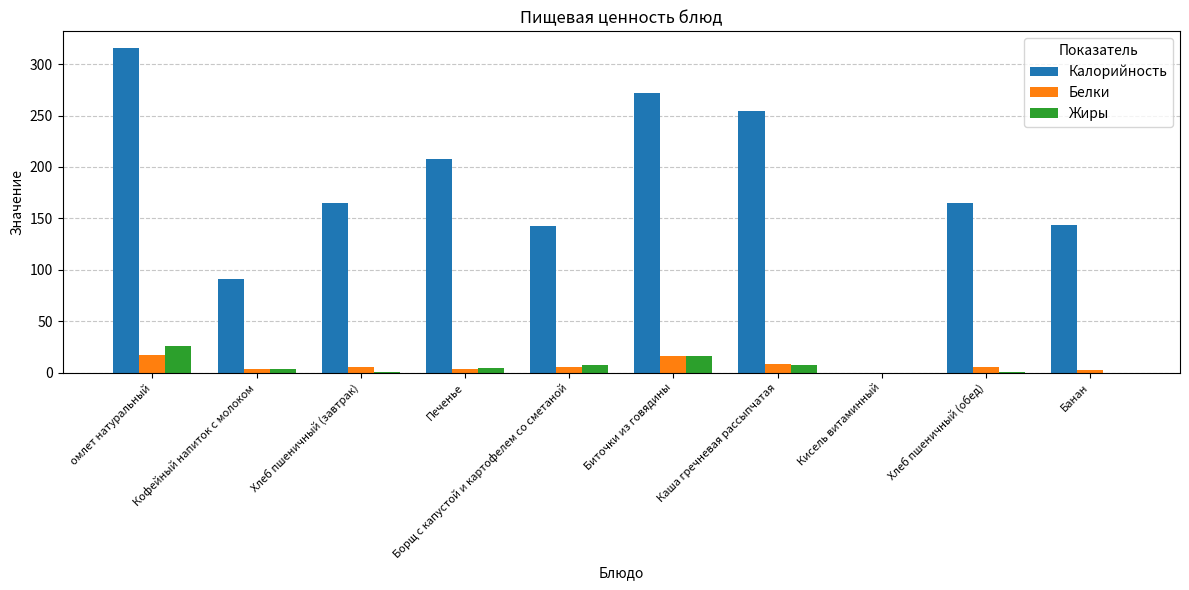

What is the highest value of the Белки series?

17.0